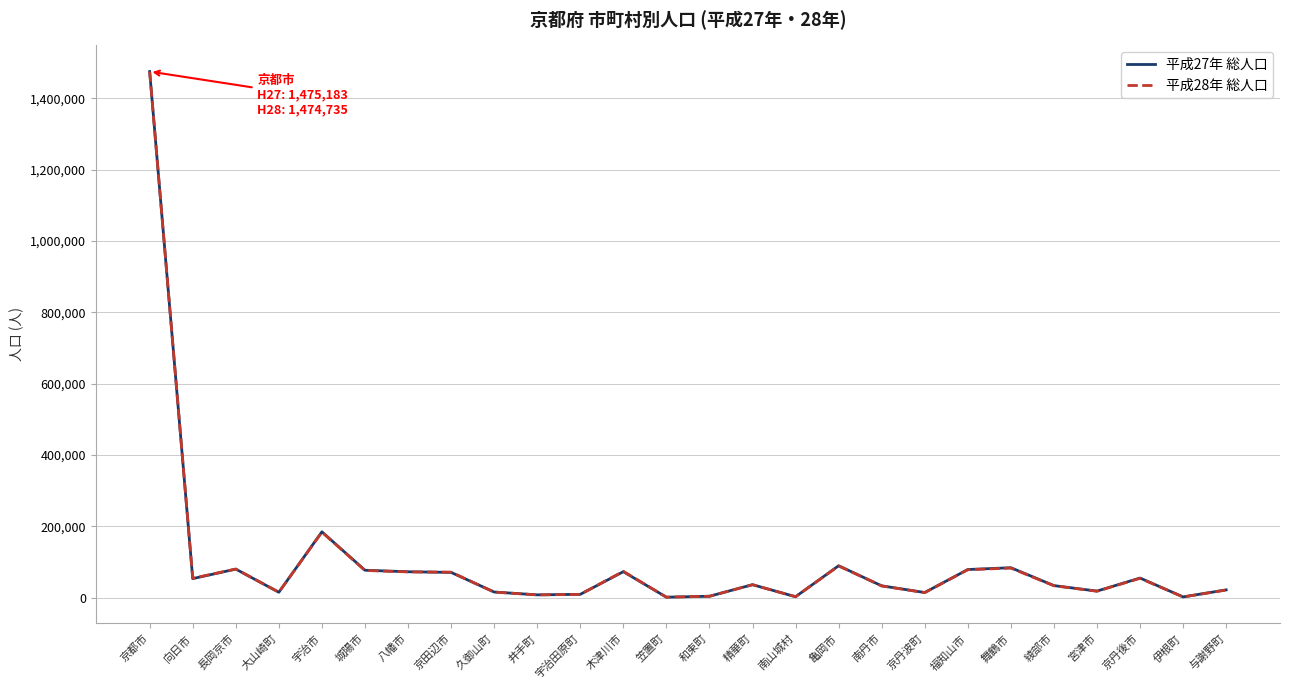

What are all the series names shown in the legend?

平成27年 総人口, 平成28年 総人口